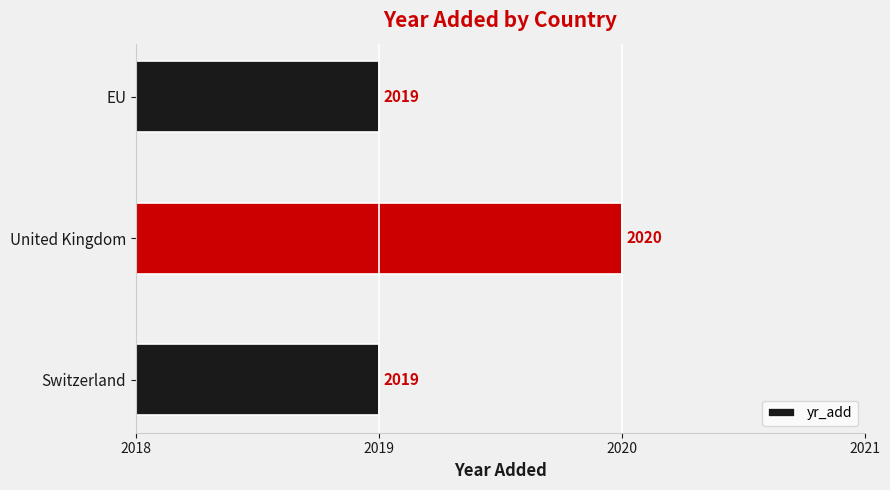

What is the greatest value displayed?

2020